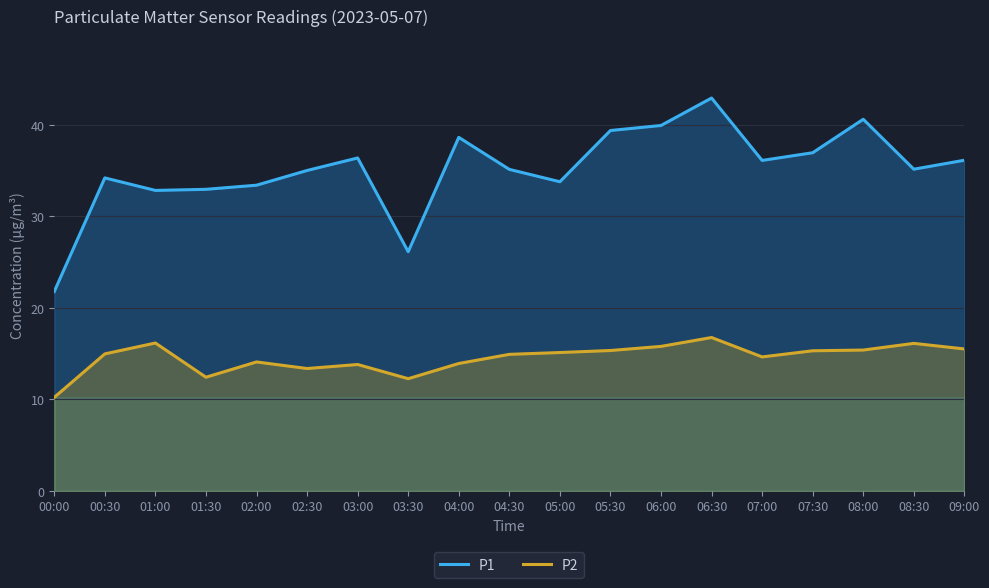

At 01:00, list the series in order from largest to smallest.

P1, P2